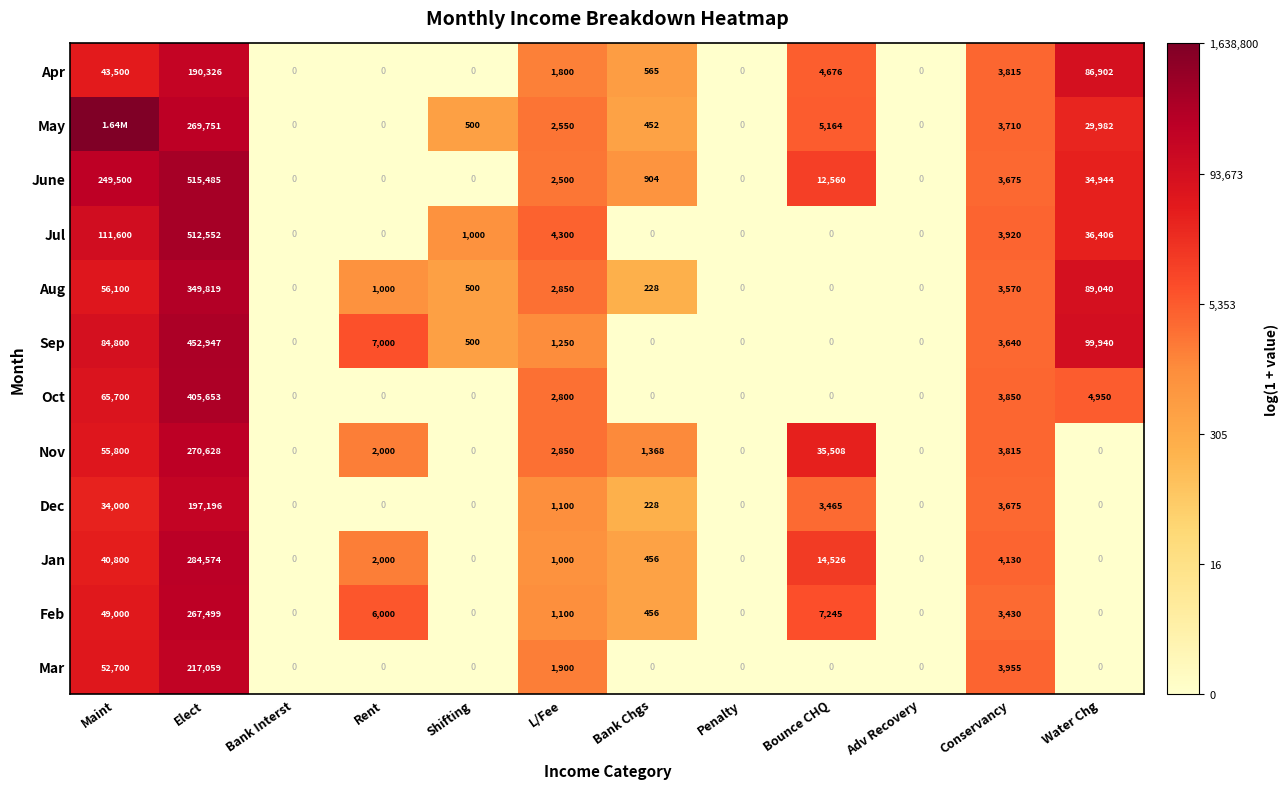

How many values in Jan are above zero?

7